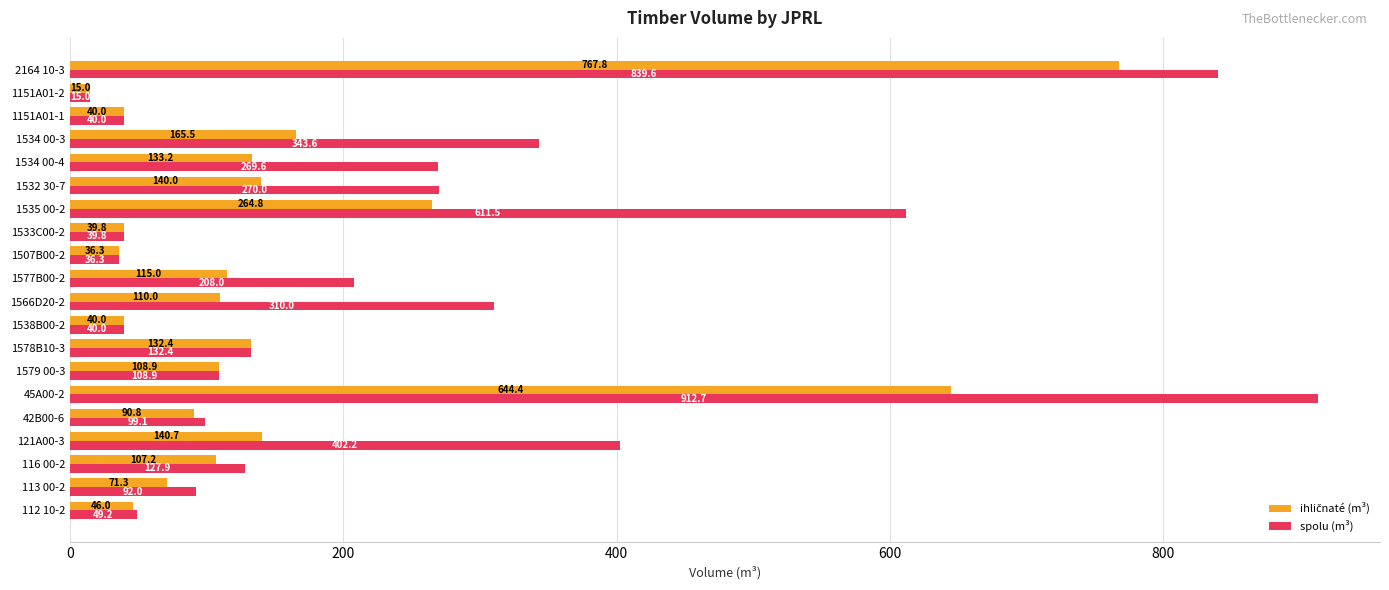

Is it true that spolu (m³) equals 269.6 at 1534 00-4?

True